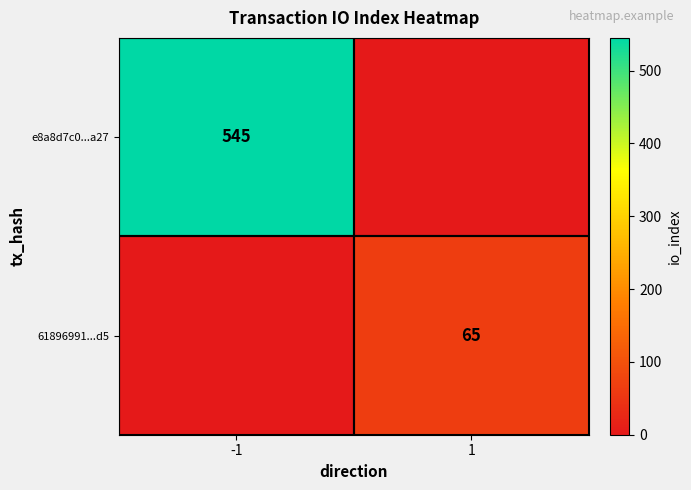

What is the total value across all series at 1?

65